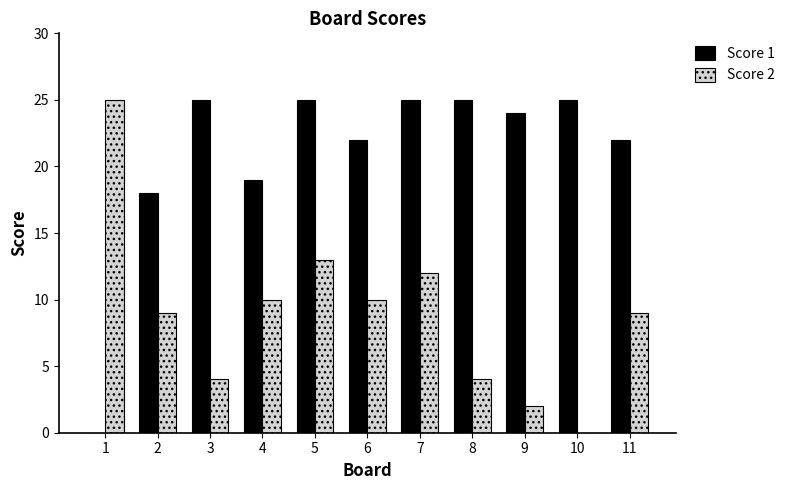

Are the bars horizontal?

No